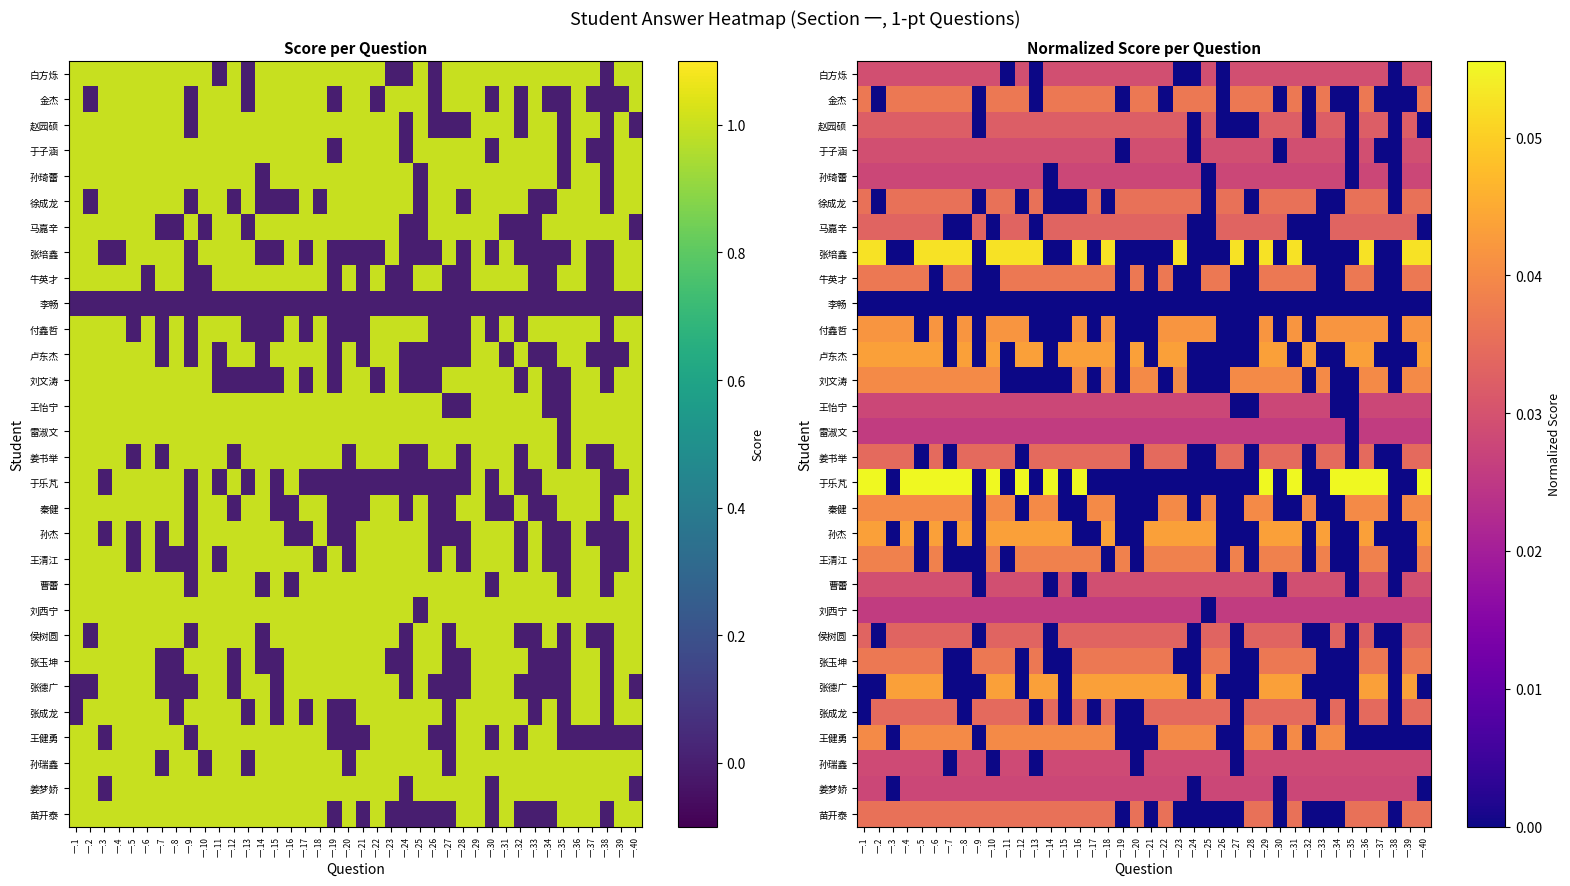

How many values in 王健勇 are above zero?

25